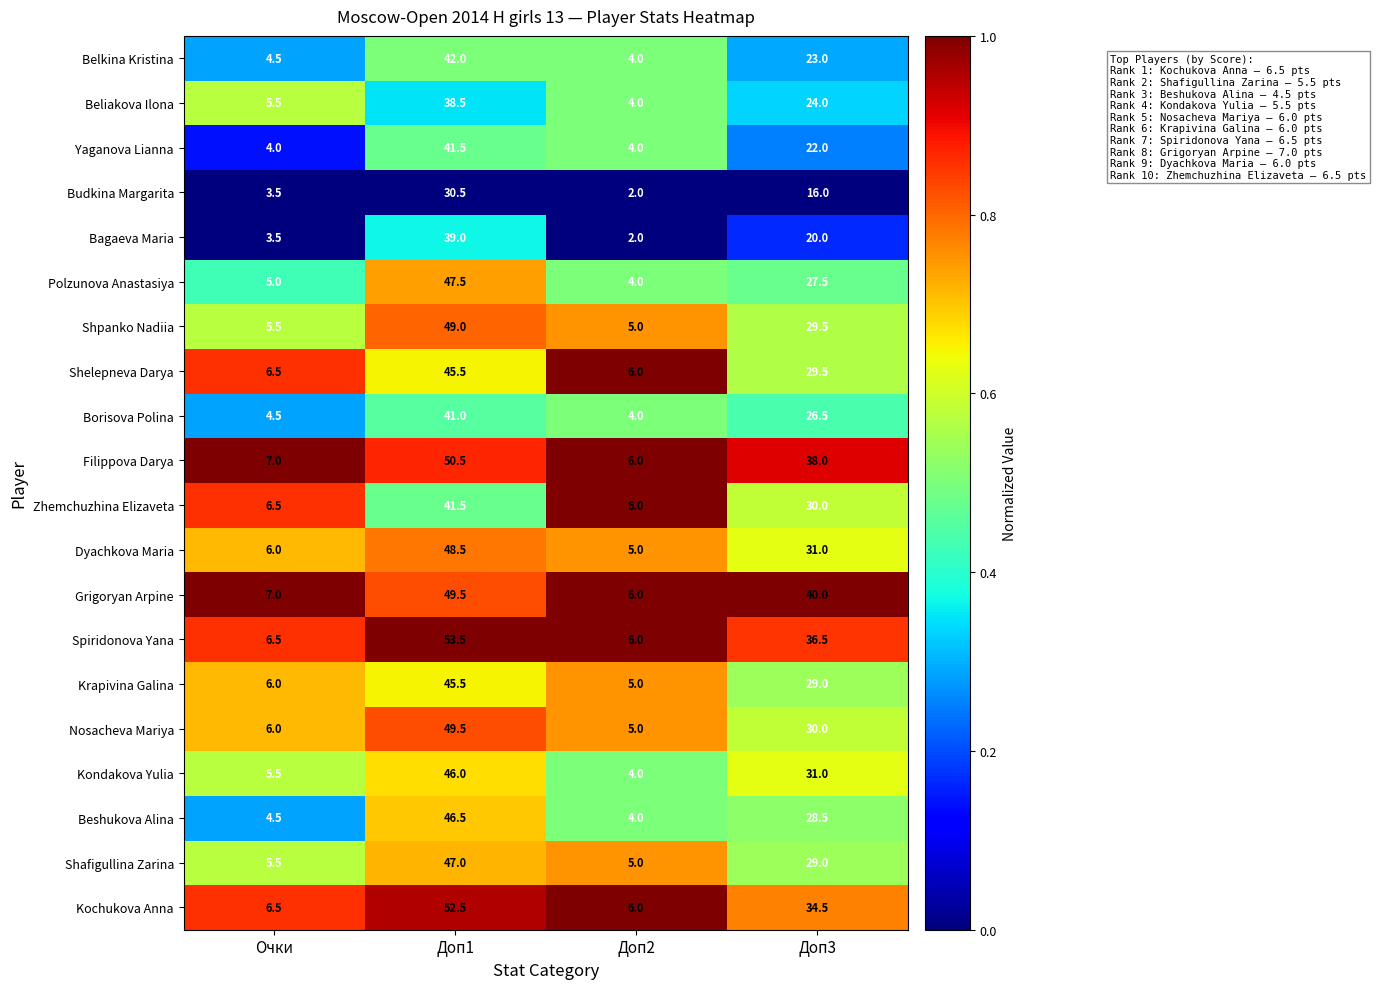

Which series changed the most between Очки and Доп1?

Spiridonova Yana